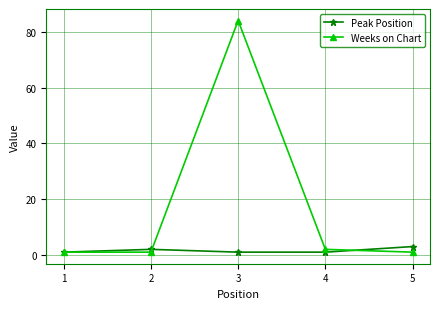

How many data points does each series have?

5